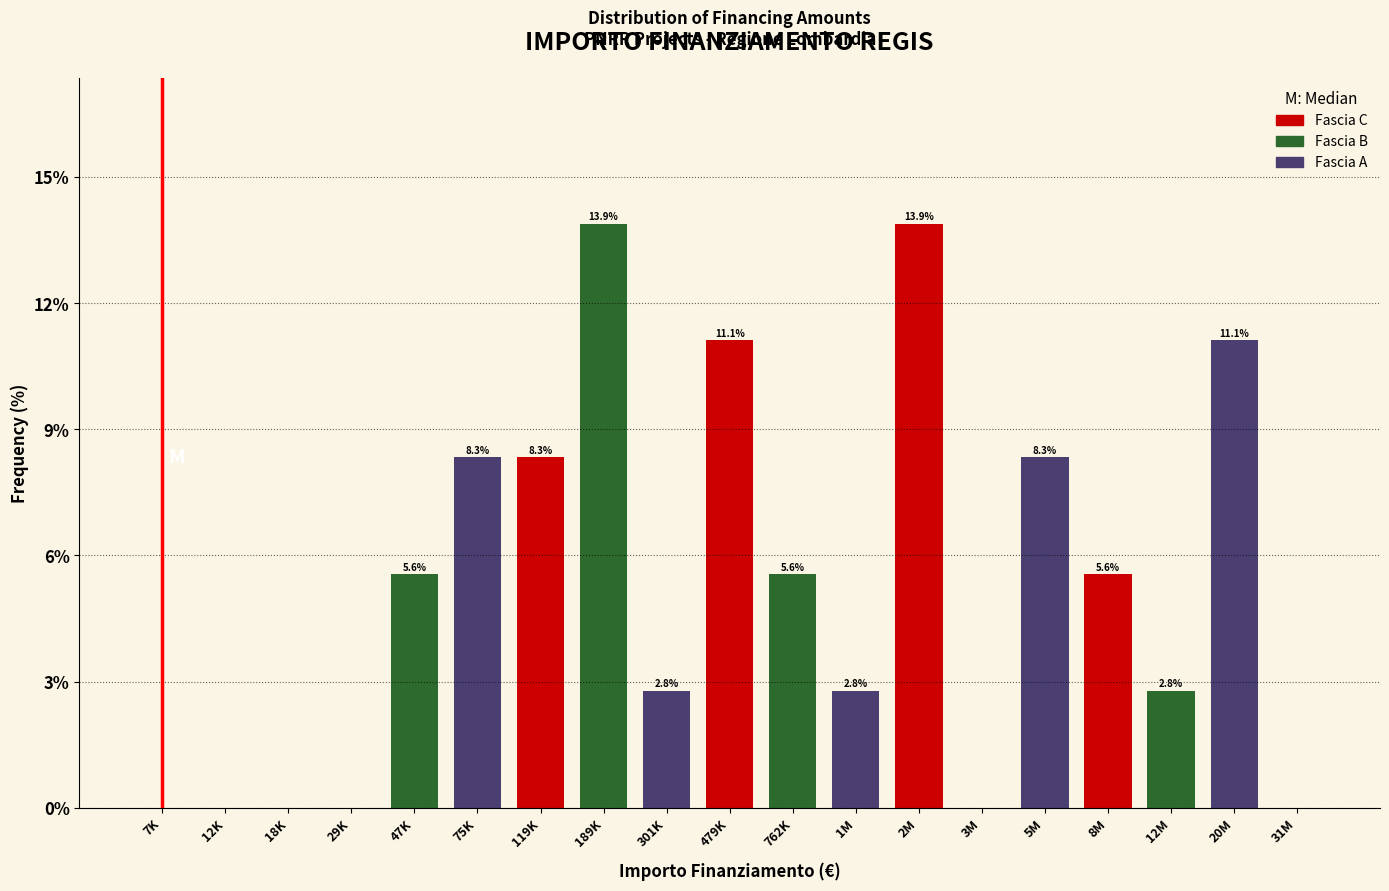

Reading left to right, transcribe all the data shown in this chart.

7K=0.0	12K=0.0	18K=0.0	29K=0.0	47K=5.6	75K=8.3	119K=8.3	189K=13.9	301K=2.8	479K=11.1	762K=5.6	1M=2.8	2M=13.9	3M=0.0	5M=8.3	8M=5.6	12M=2.8	20M=11.1	31M=0.0